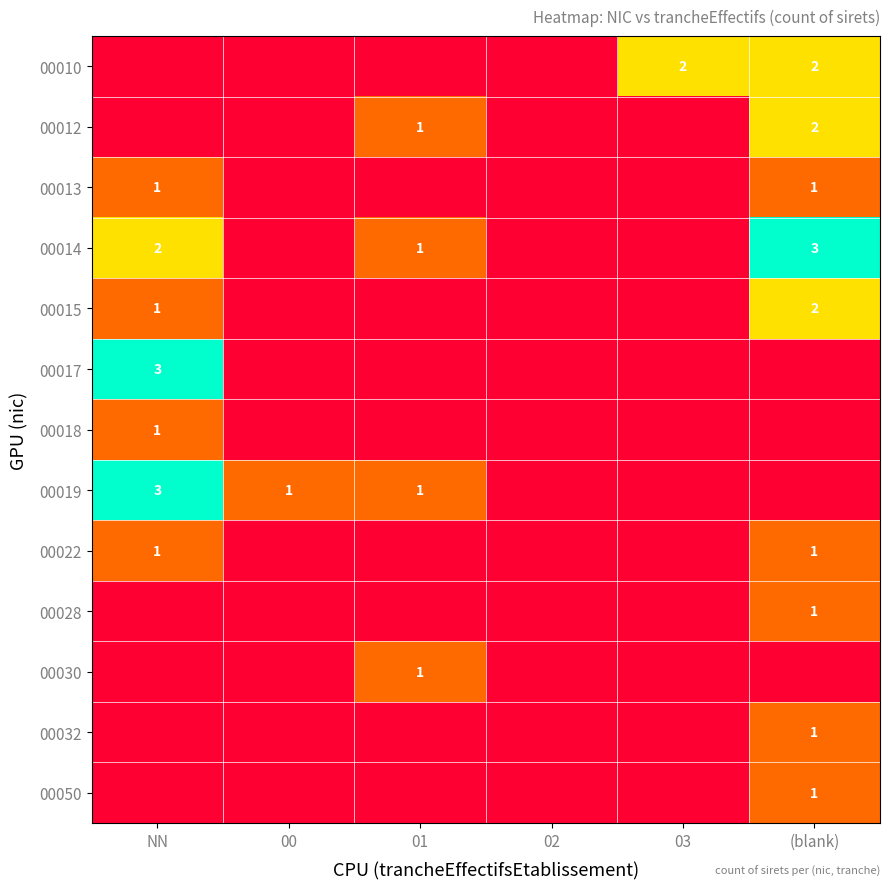

Which series has the largest total across all categories?

00014